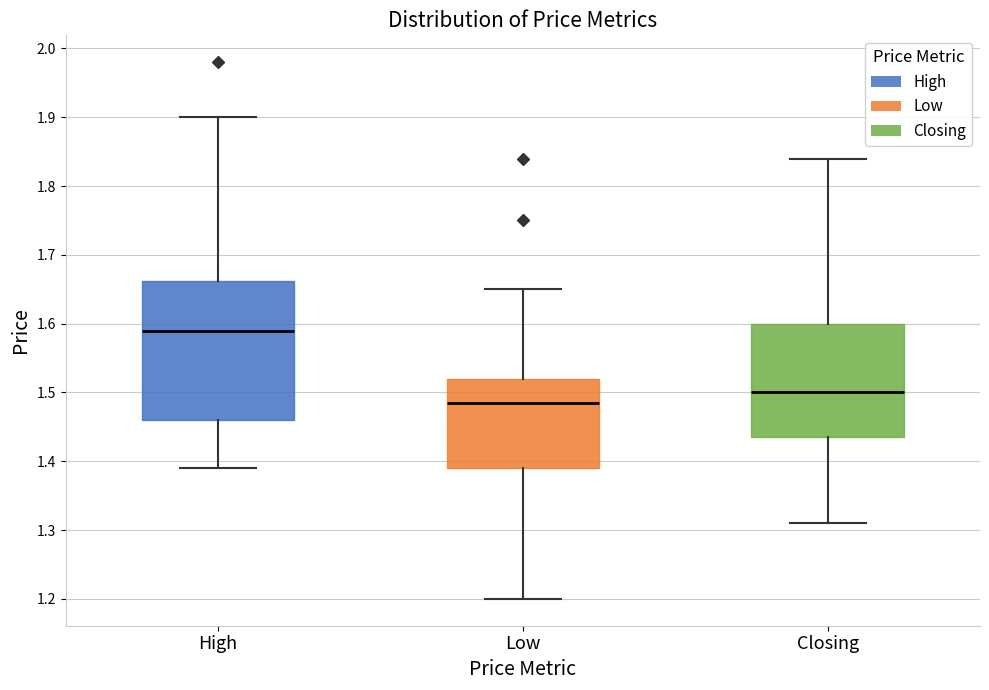

Reading left to right, transcribe this box plot: for each box, give where its median line is, the range the box spans, and where its two whiskers end, as read against the y-axis. The values are not printed on the chart, so give them approximately, as read against the axis.

High: median 1.59, box 1.46 to 1.66, whiskers 1.39 to 1.90
Low: median 1.49, box 1.39 to 1.52, whiskers 1.20 to 1.65
Closing: median 1.50, box 1.44 to 1.60, whiskers 1.31 to 1.84